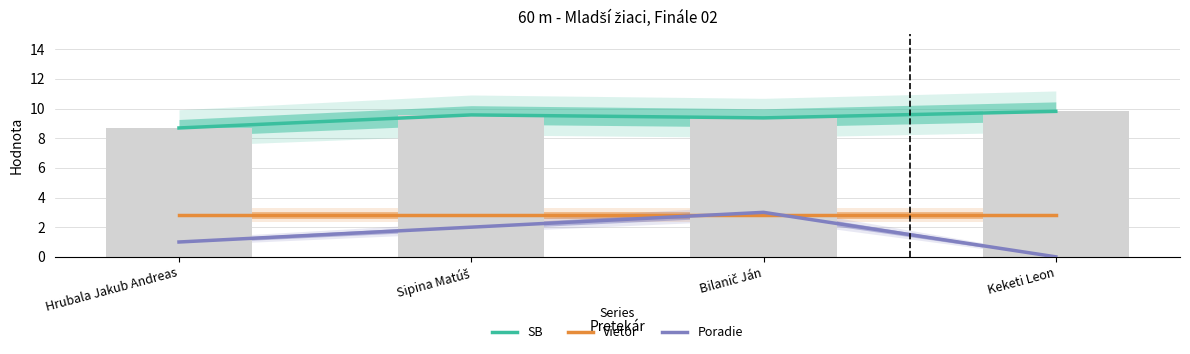

How many categories are shown in the chart?

4